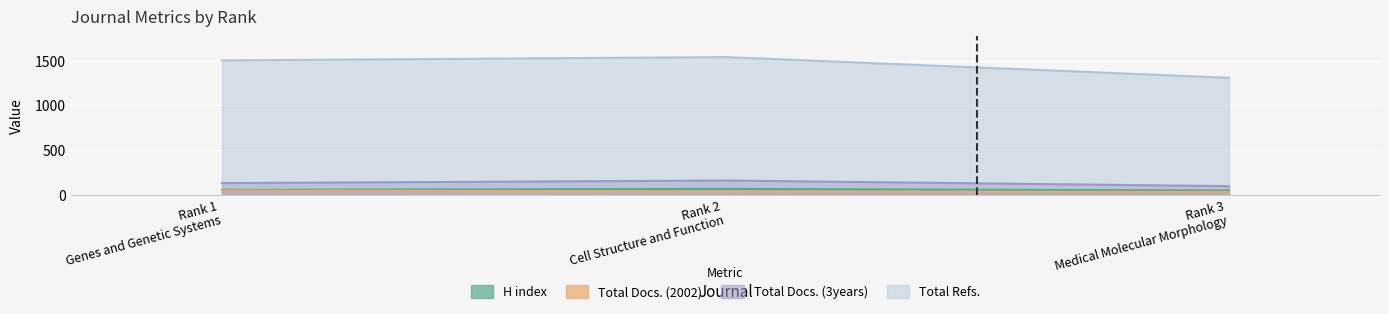

What is the minimum value shown in the chart?

30